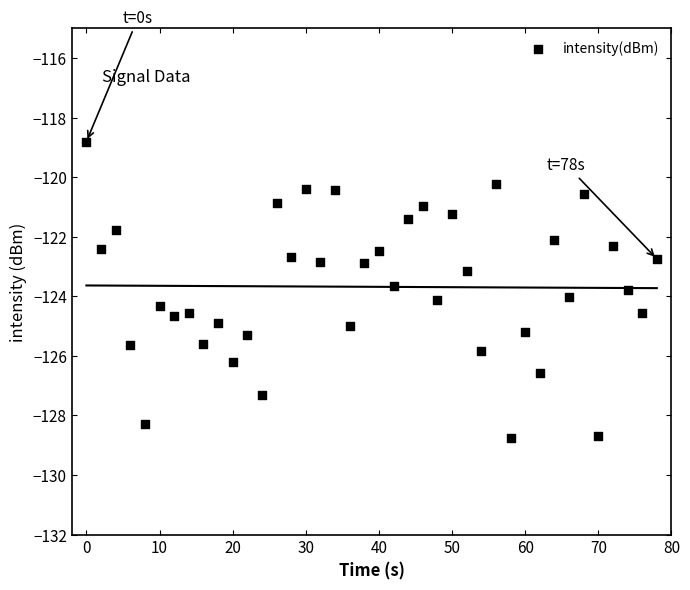

What is the range of Y values (max minus min)?

9.9